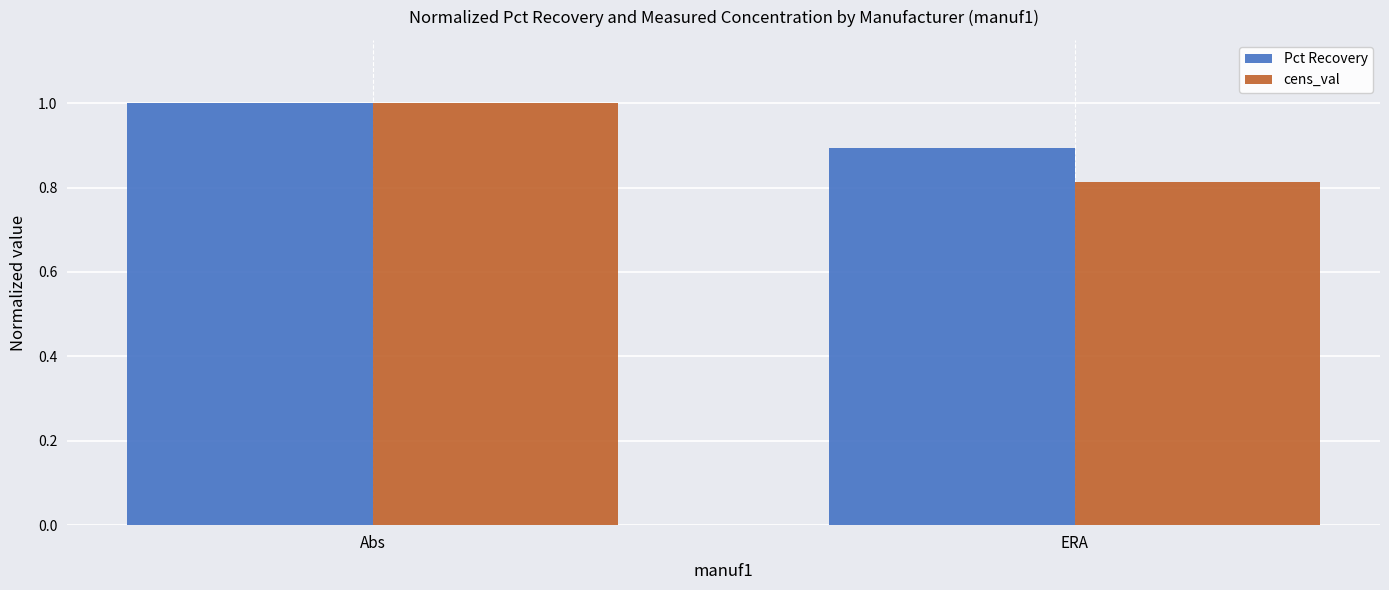

What are all the series names shown in the legend?

Pct Recovery, cens_val